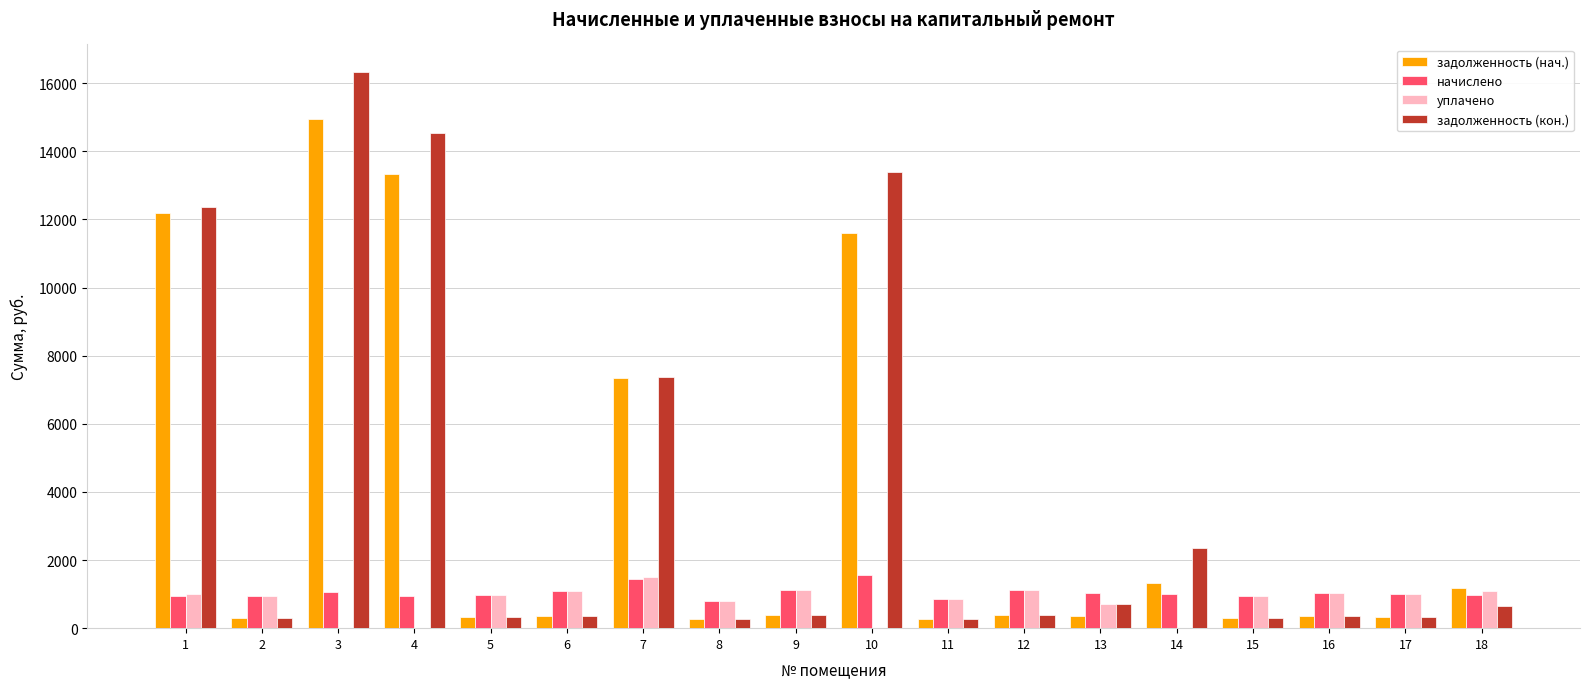

Count the number of categories in the chart.

18